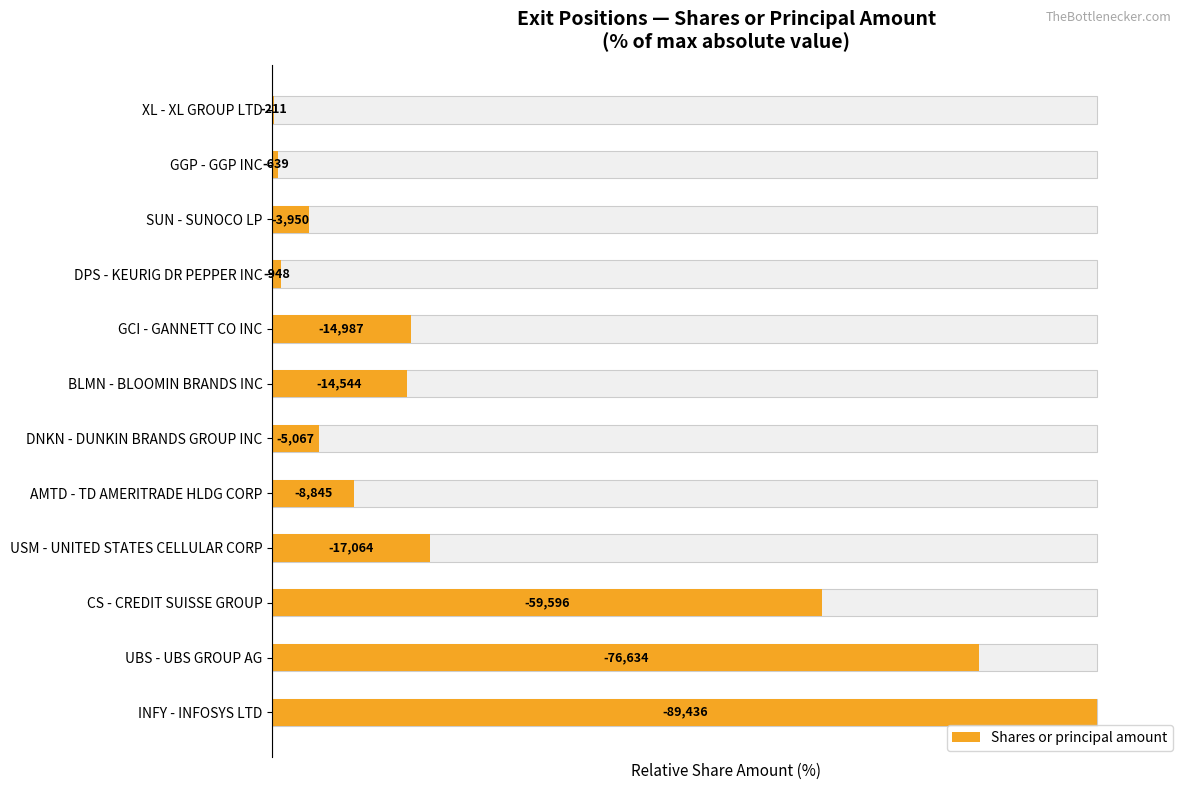

Reading left to right, transcribe all the data shown in this chart.

0.2	0.7	4.4	1.1	16.8	16.3	5.7	9.9	19.1	66.6	85.7	100.0